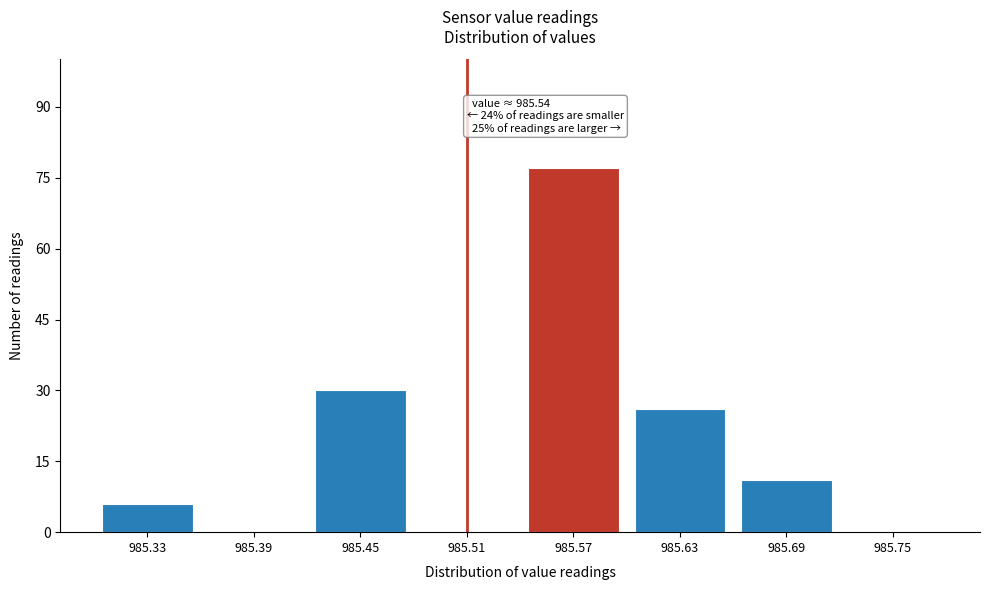

Reading right to left, list all the values displayed in this chart.

985.75=0	985.69=11	985.63=26	985.57=77	985.51=0	985.45=30	985.39=0	985.33=6